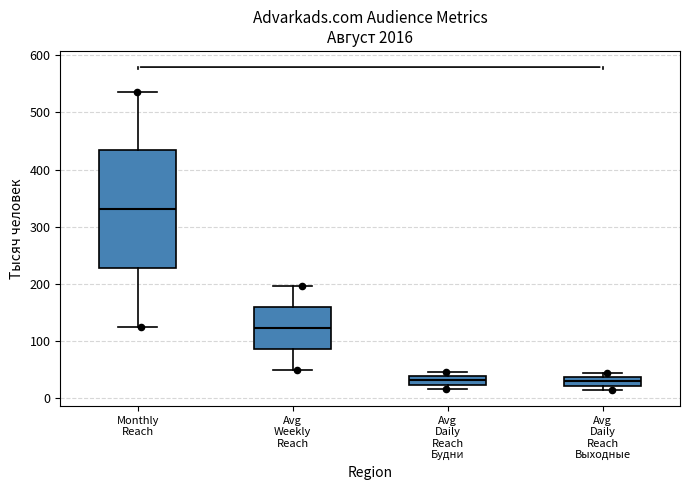

Which box is the tallest, from its lower edge to its upper edge?

Monthly Reach